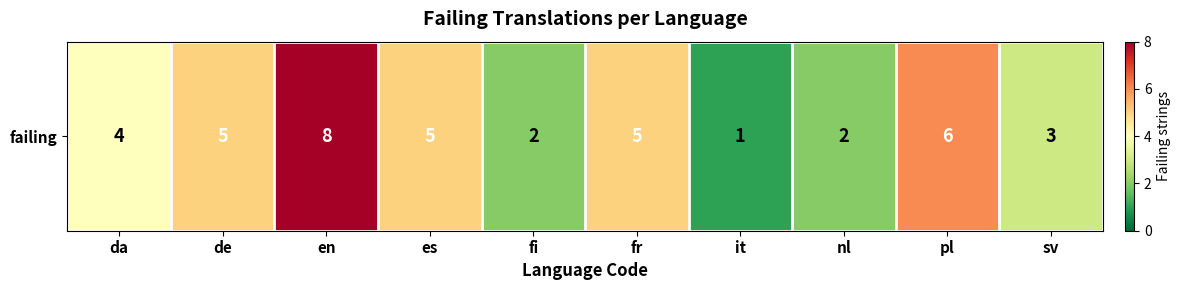

Which label corresponds to the smallest value in the chart?

it